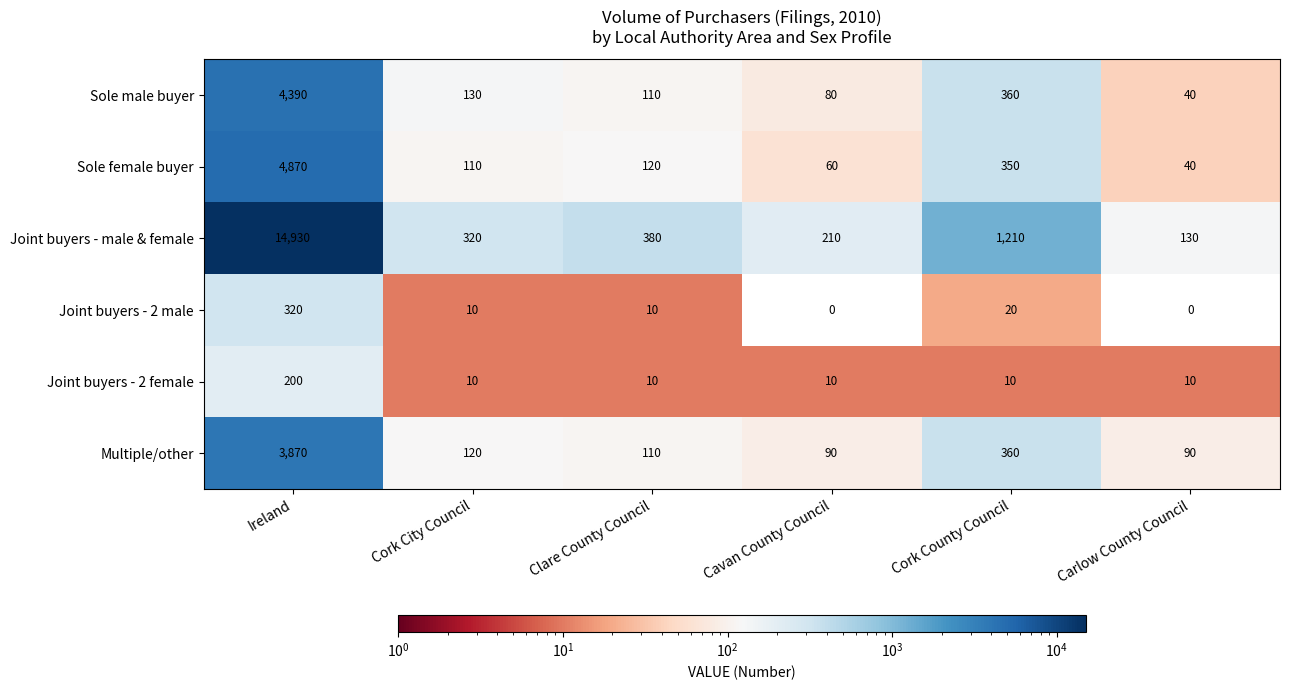

What is the maximum value shown in the chart?

14930